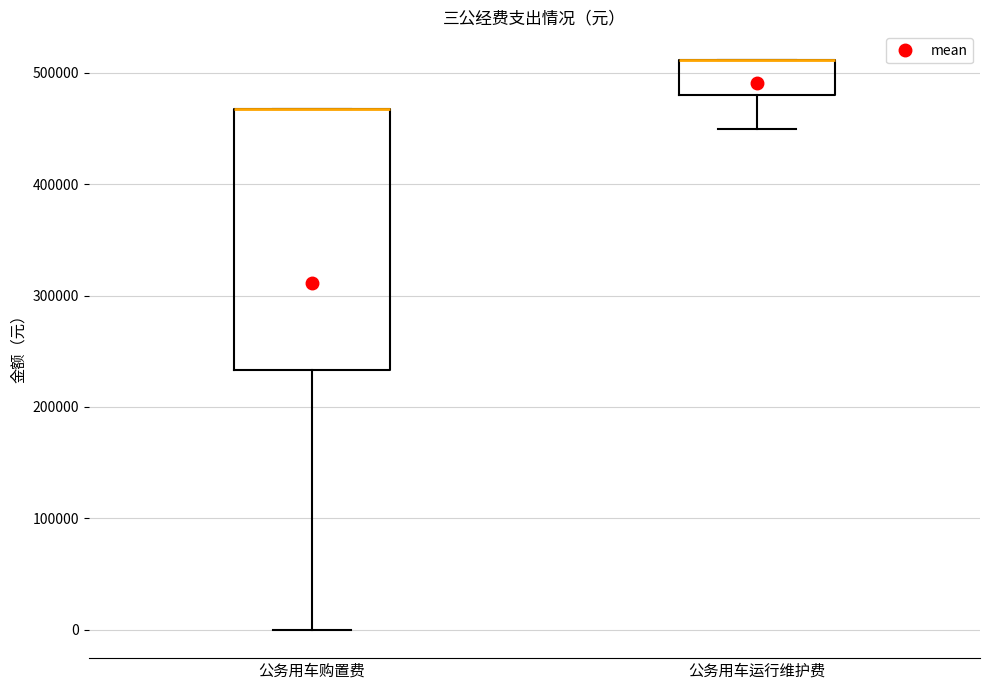

Where is the upper edge of the box for 公务用车运行维护费 on the y-axis? The values are not printed on the chart, so give them approximately, as read against the axis.

510000